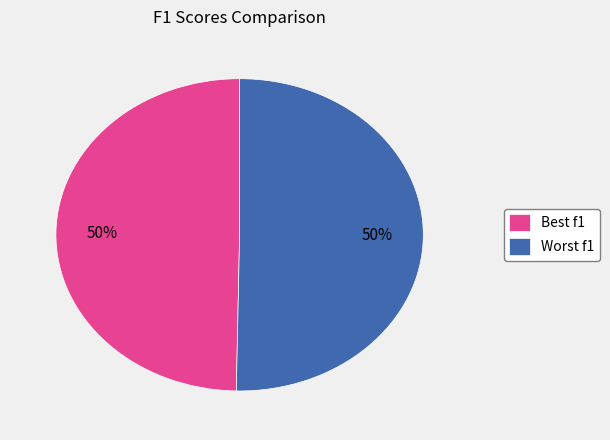

What is the ratio of the value at Best f1 to the value at Worst f1?

1.0